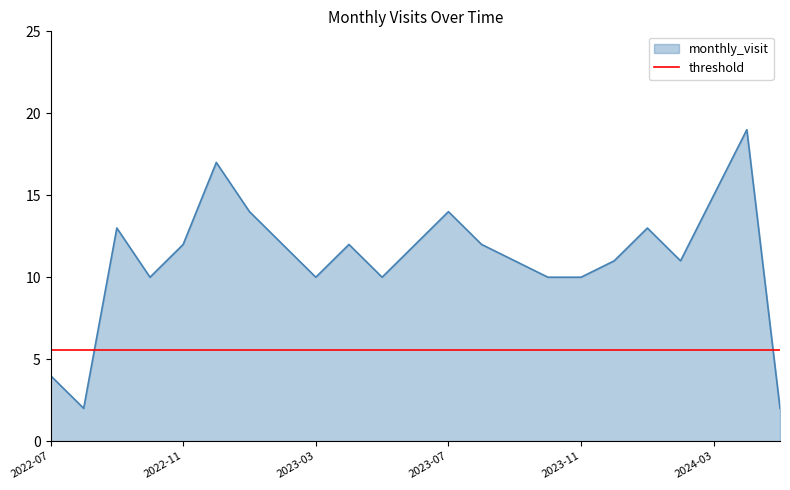

How many data points does each series have?

23